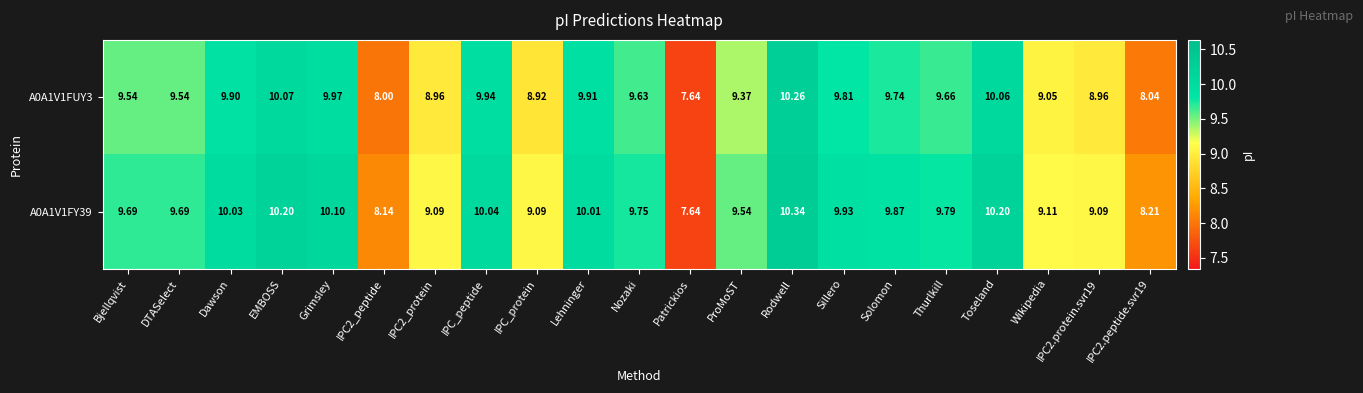

Rank the series by their average value, from lowest to highest.

A0A1V1FUY3, A0A1V1FY39